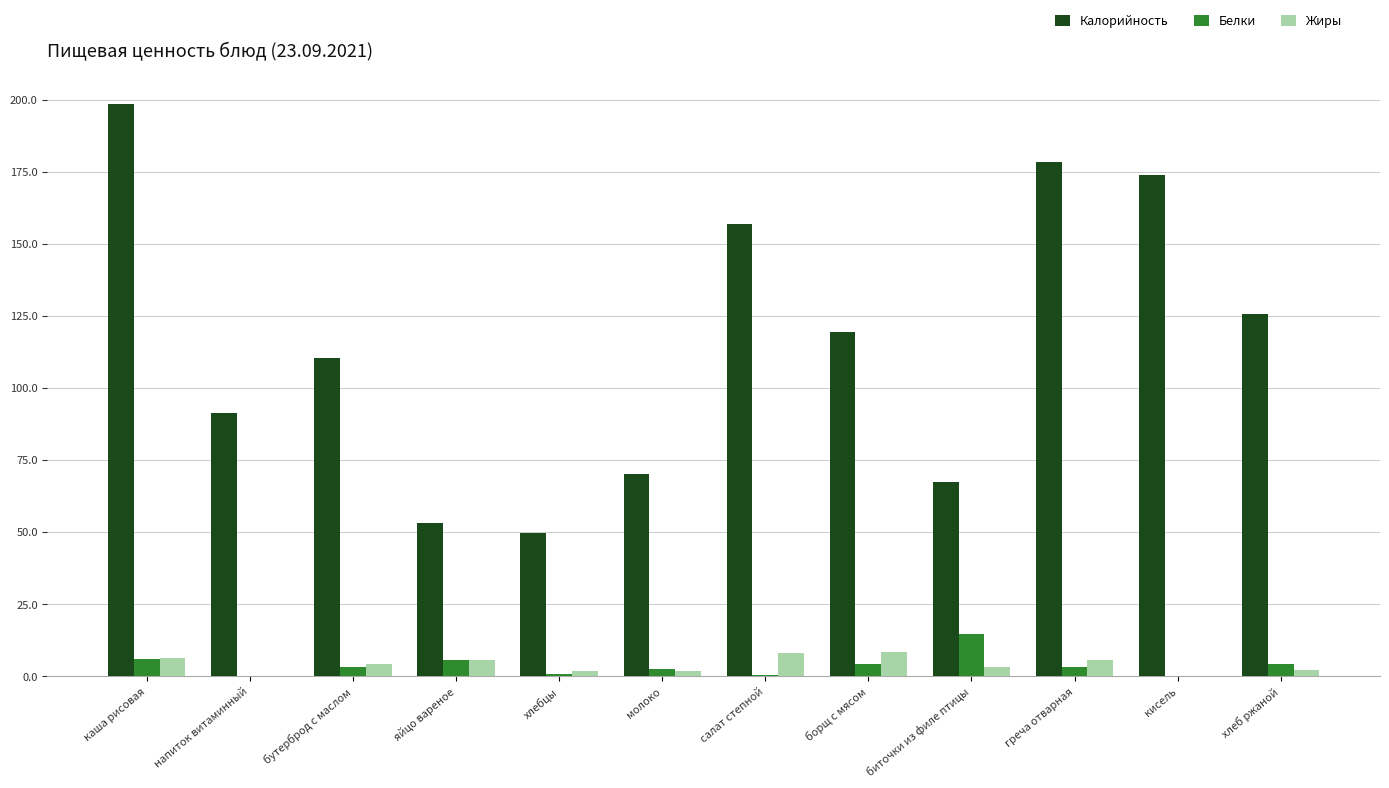

What are all the series names shown in the legend?

Калорийность, Белки, Жиры